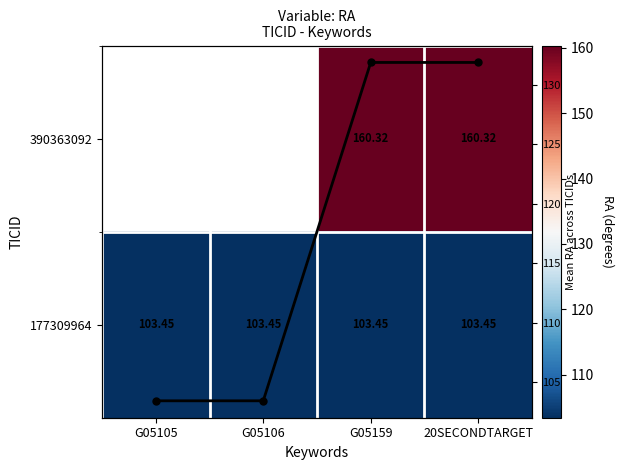

List the labels in order of 390363092 value, largest first.

G05105, G05106, G05159, 20SECONDTARGET